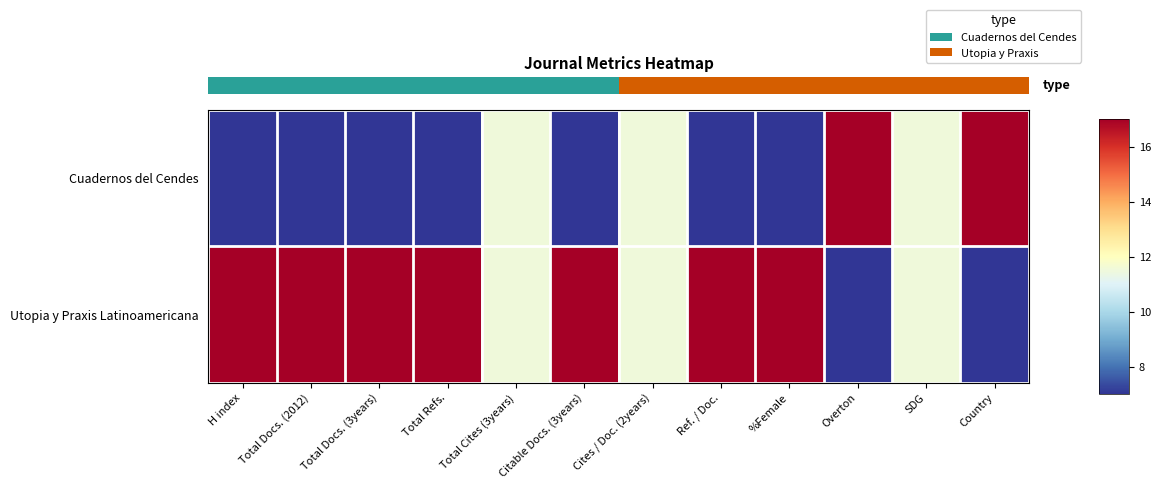

How many categories are shown in the chart?

12